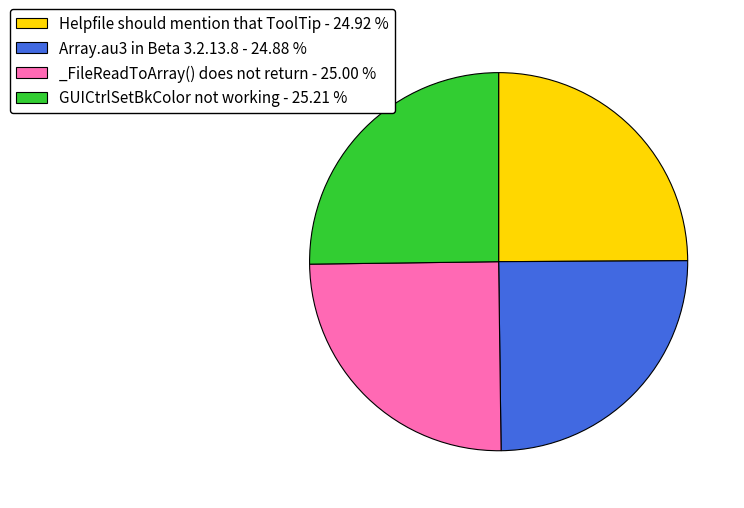

What is the ratio of the value at Helpfile should mention that ToolTip - 24.92 % to the value at _FileReadToArray() does not return - 25.00 %?

1.0